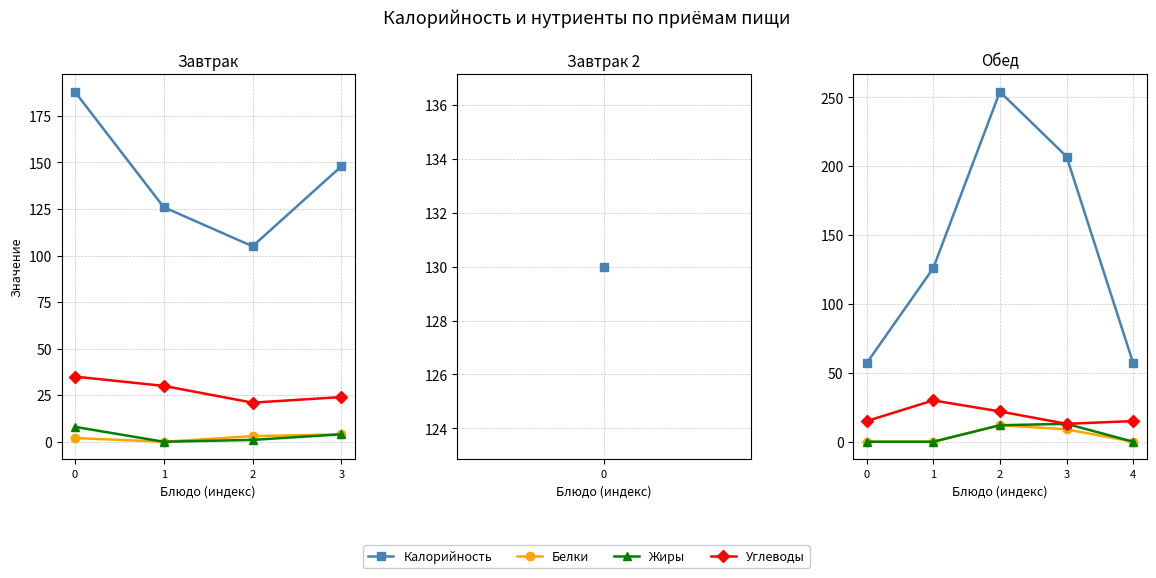

Which category has the highest value in the Калорийность series?

2